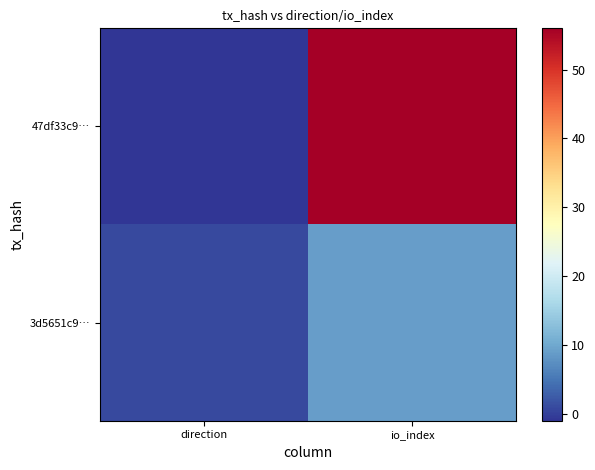

Which series has the largest total across all categories?

47df33c9…